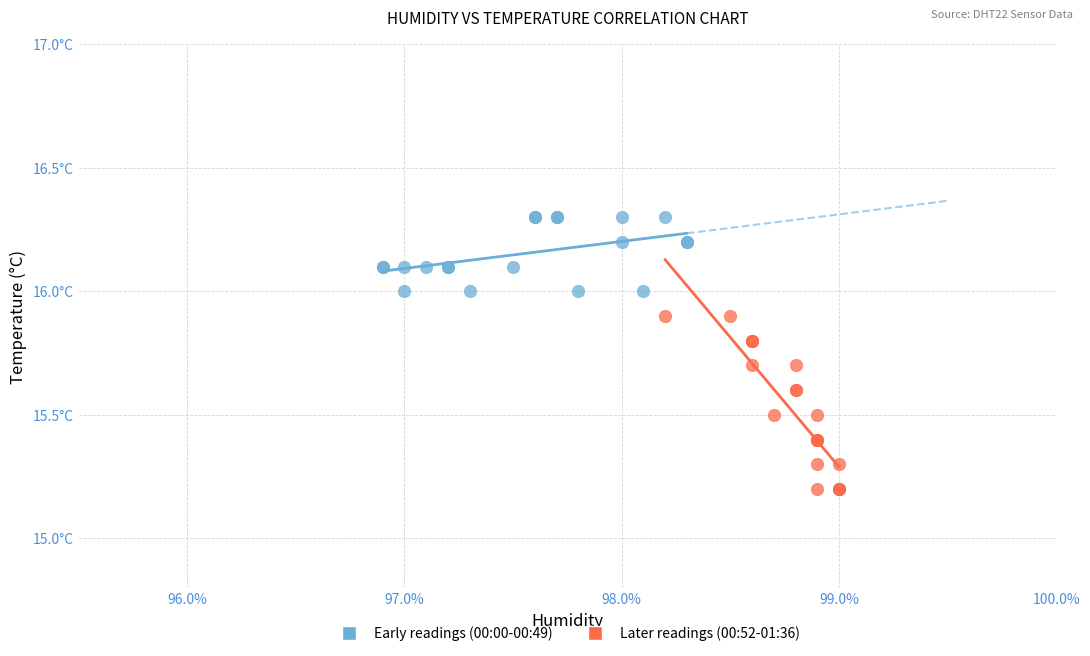

What are all the series names shown in the legend?

Early readings (00:00-00:49), Later readings (00:52-01:36)